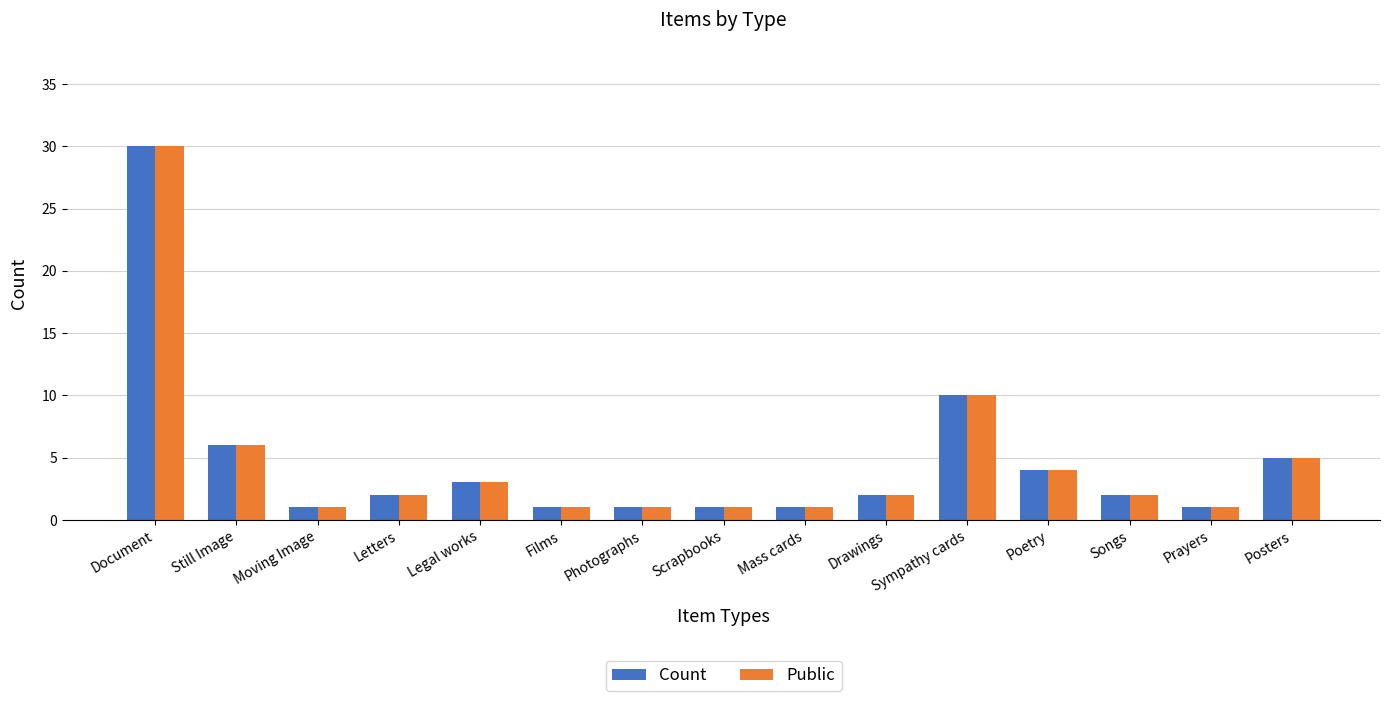

What is the label of the 3rd bar from the left?

Moving Image